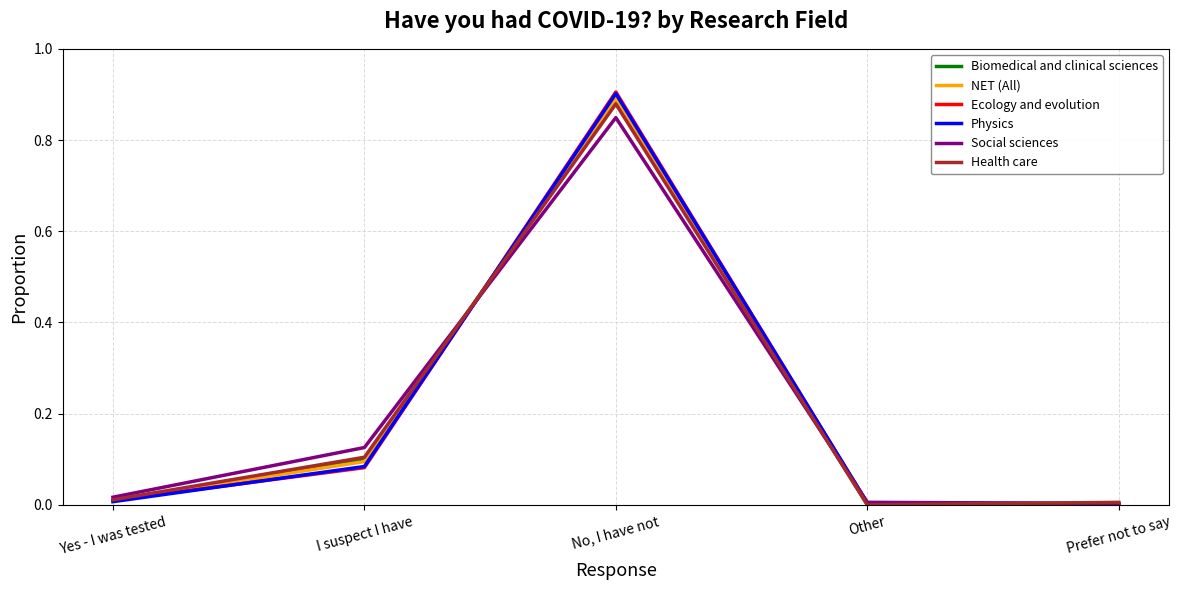

Between which two adjacent categories do Physics and Social sciences first intersect?

I suspect I have and No, I have not